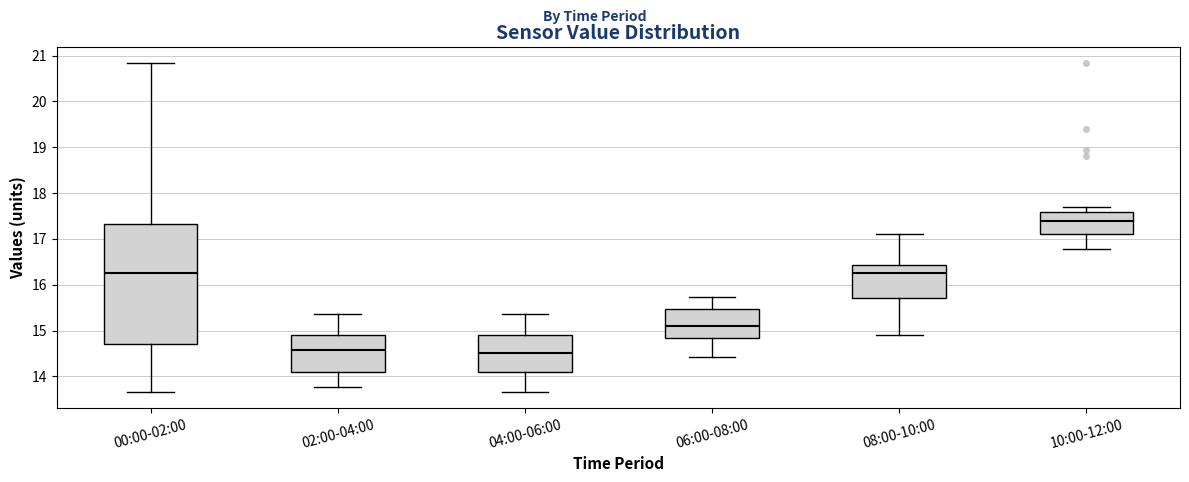

Comparing the boxes themselves (not the whiskers), which one is the tallest?

00:00-02:00